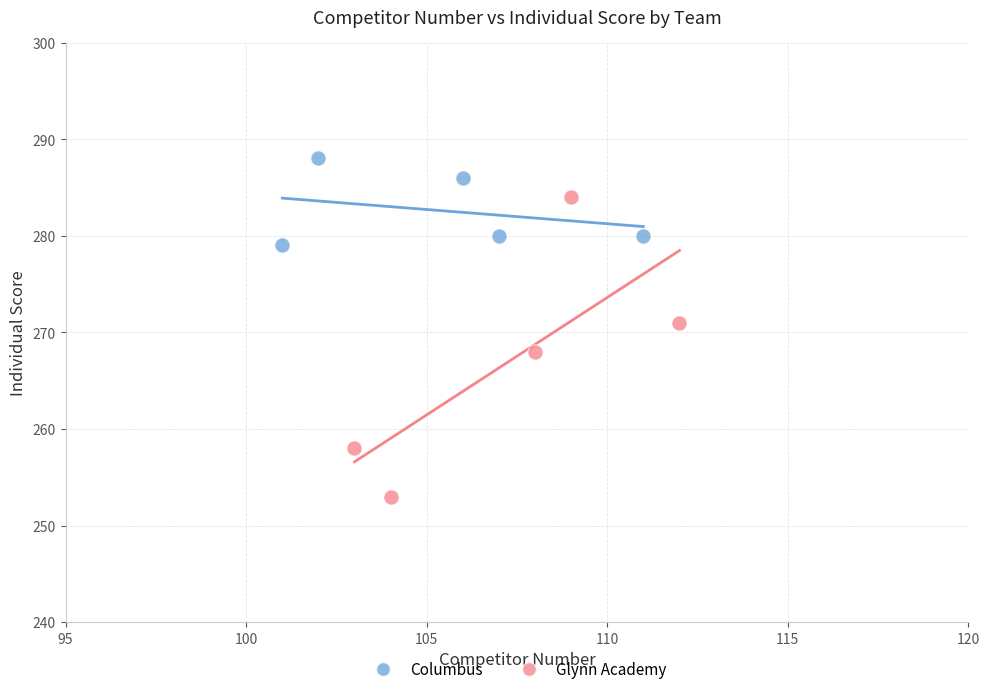

Which series has the widest spread of Y values?

Glynn Academy